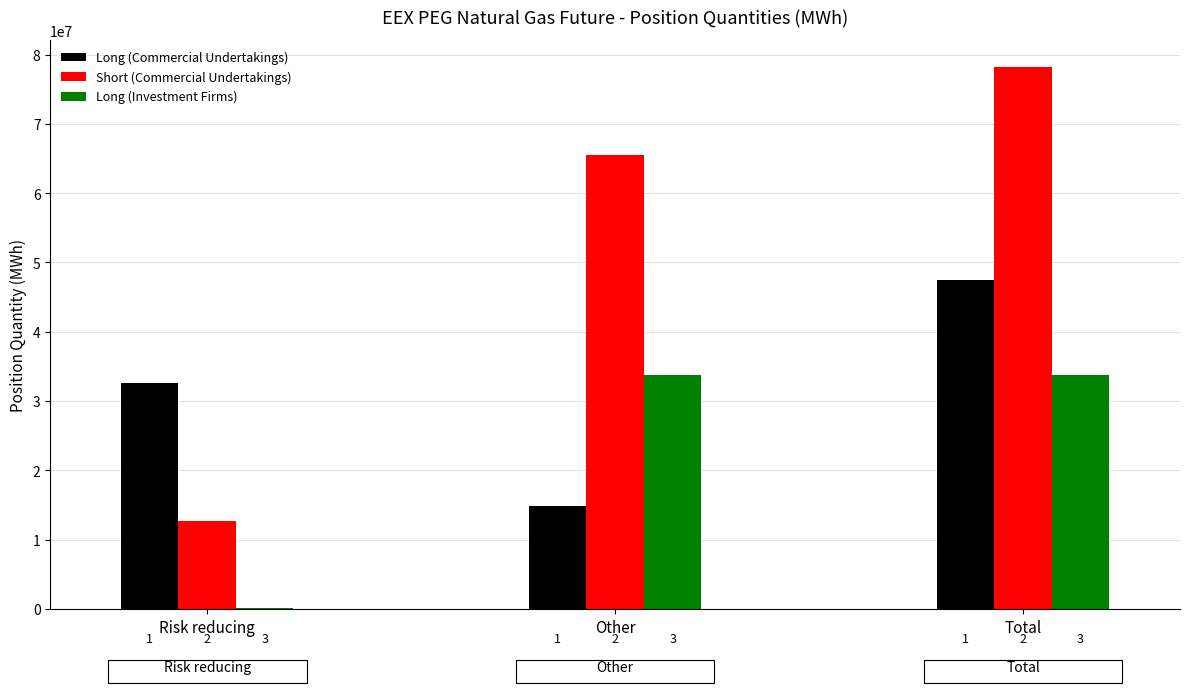

What is the label of the 2nd bar from the right?

Other